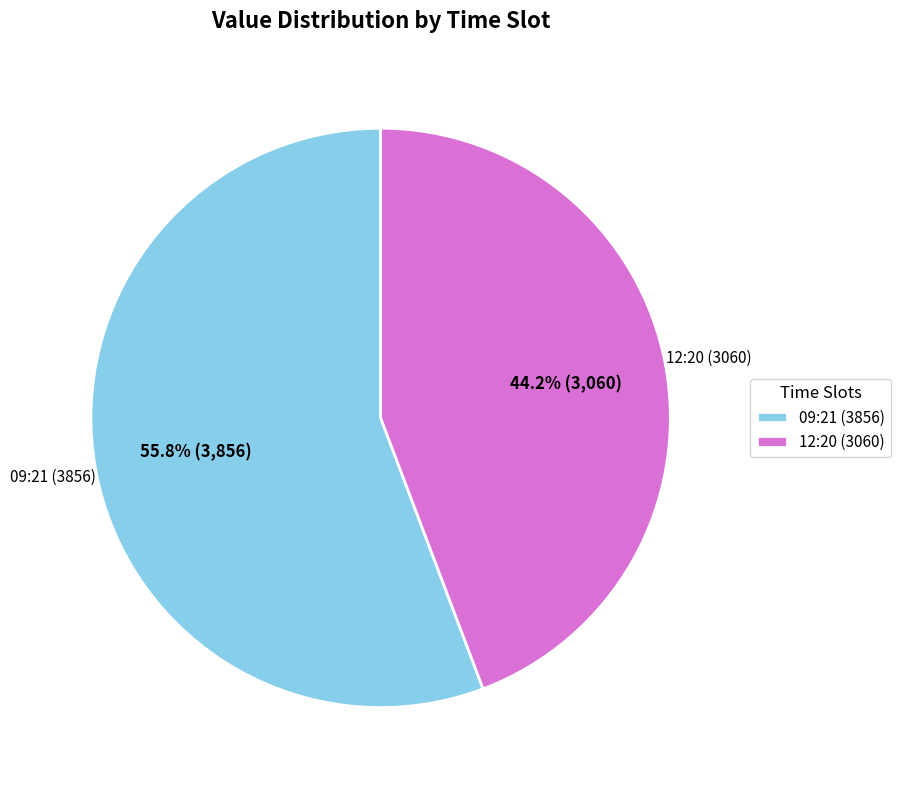

Count the number of slices in the pie.

2